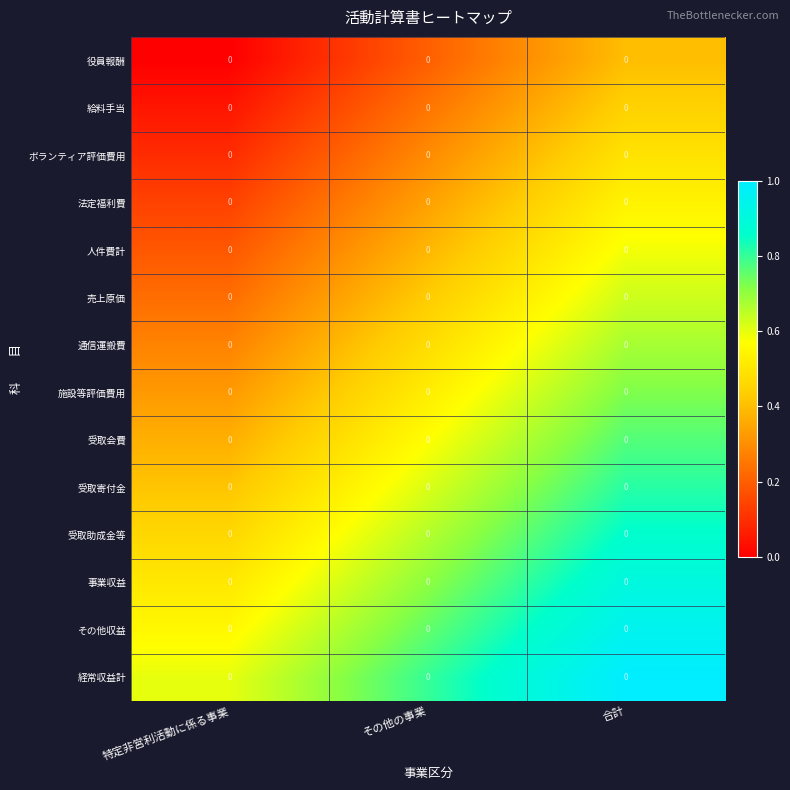

Between 特定非営利活動に係る事業 and 合計, which is larger?

合計